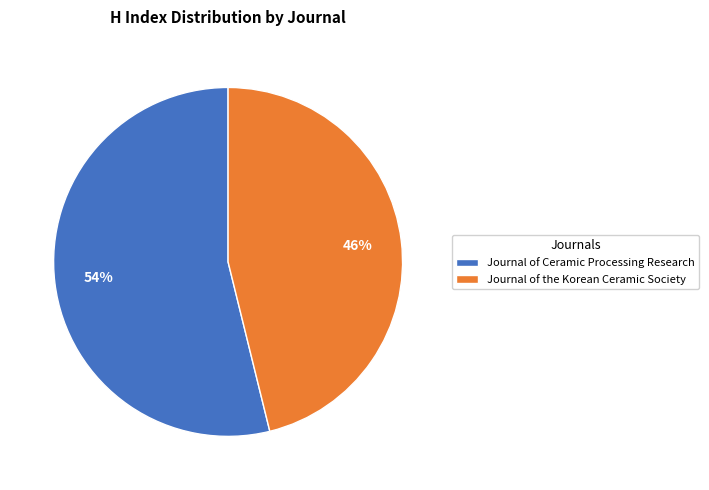

Rank the categories by value from highest to lowest.

Journal of Ceramic Processing Research, Journal of the Korean Ceramic Society